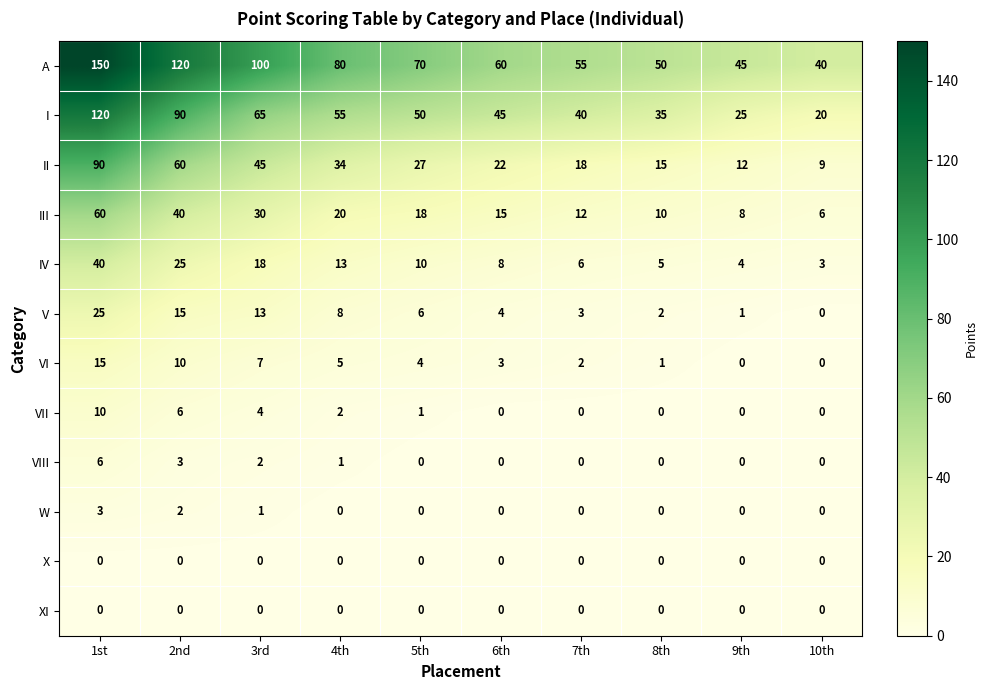

What is the difference between the A values at 8th and 1st?

100